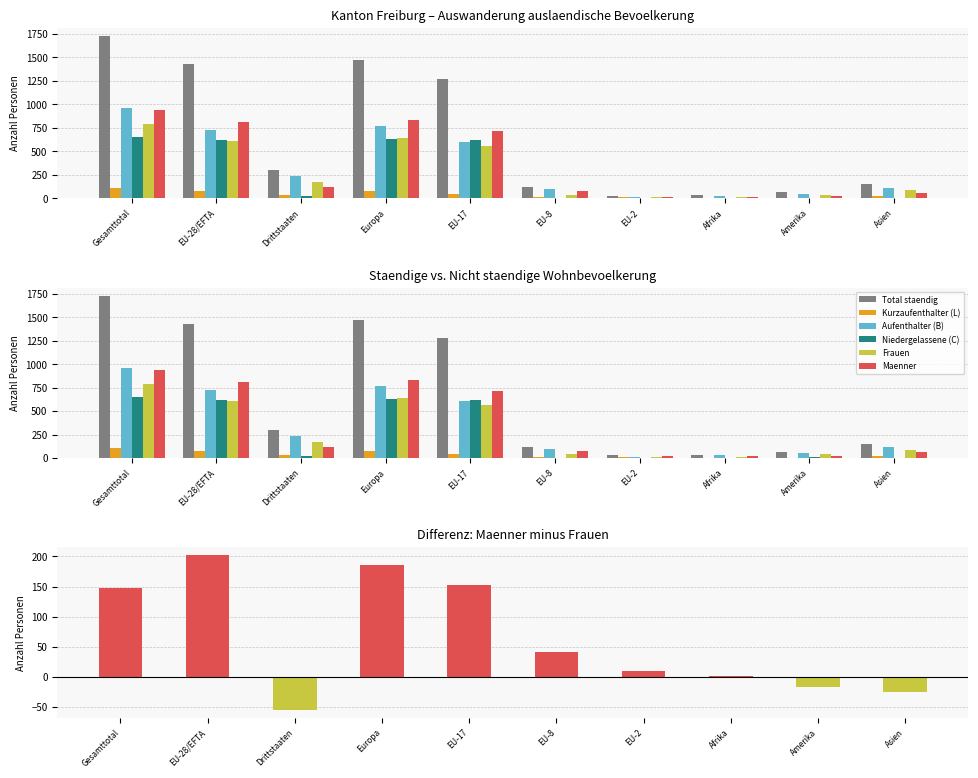

Is it true that Frauen equals 7 at EU-2?

False